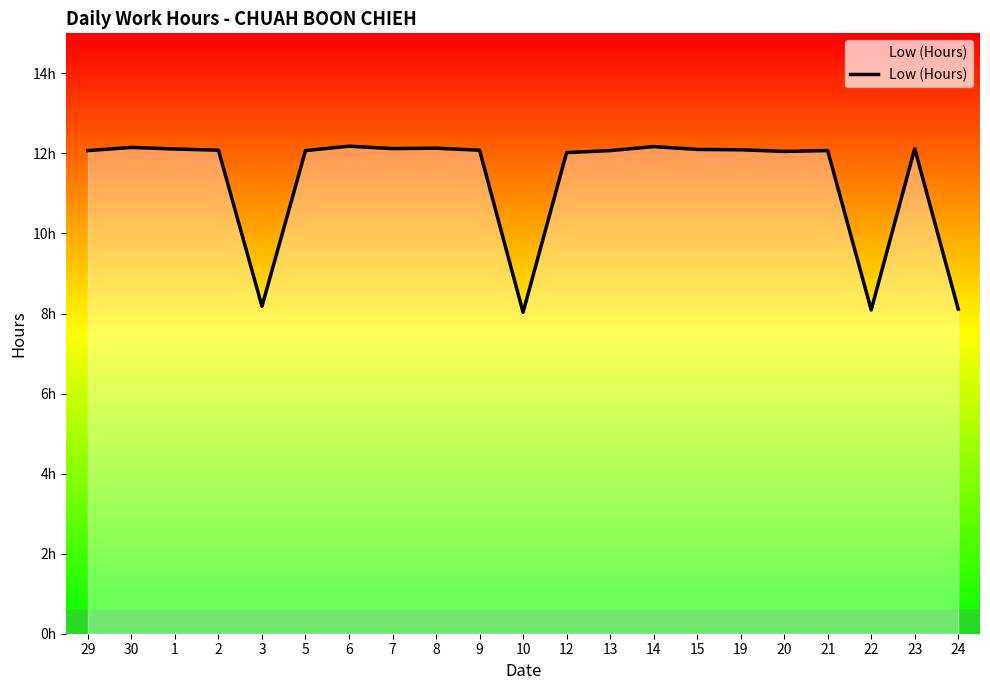

Is this an area chart (filled region under the line)?

Yes